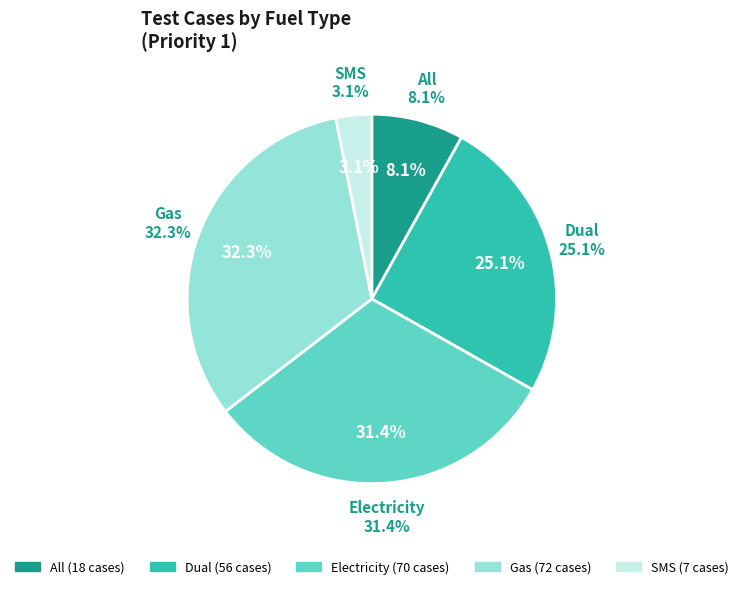

What is the largest slice in the pie chart?

Gas